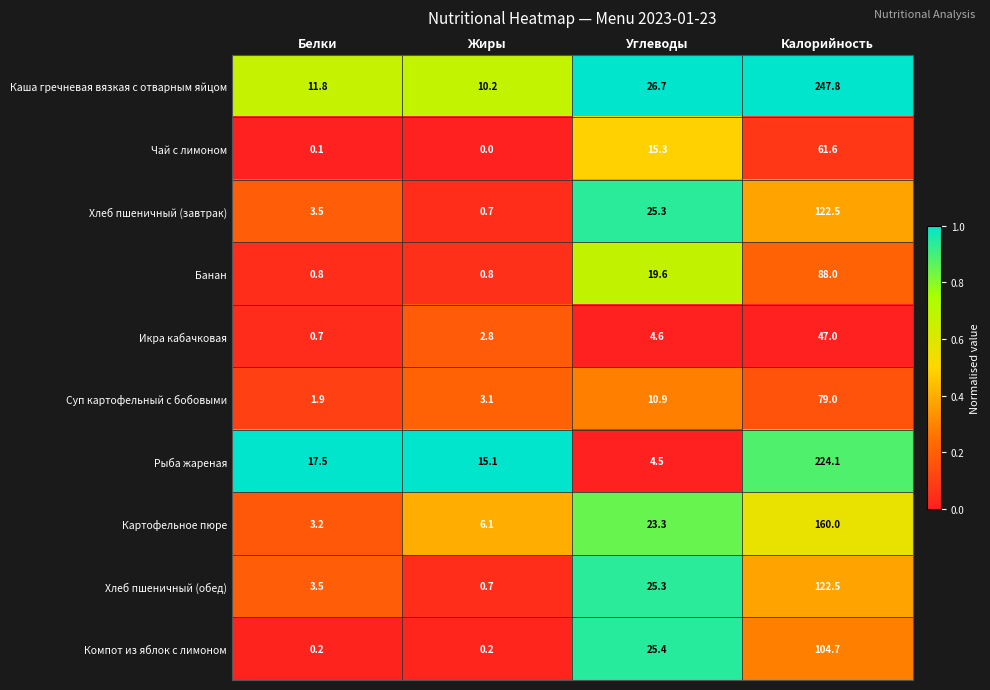

At which label is Рыба жареная closest to 114?

Белки